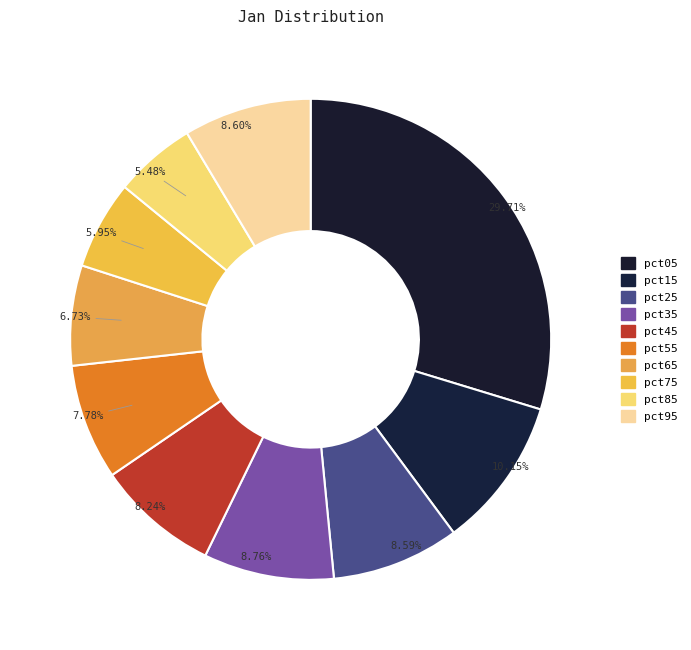

True or false: pct85 accounts for 5% of the total.

True